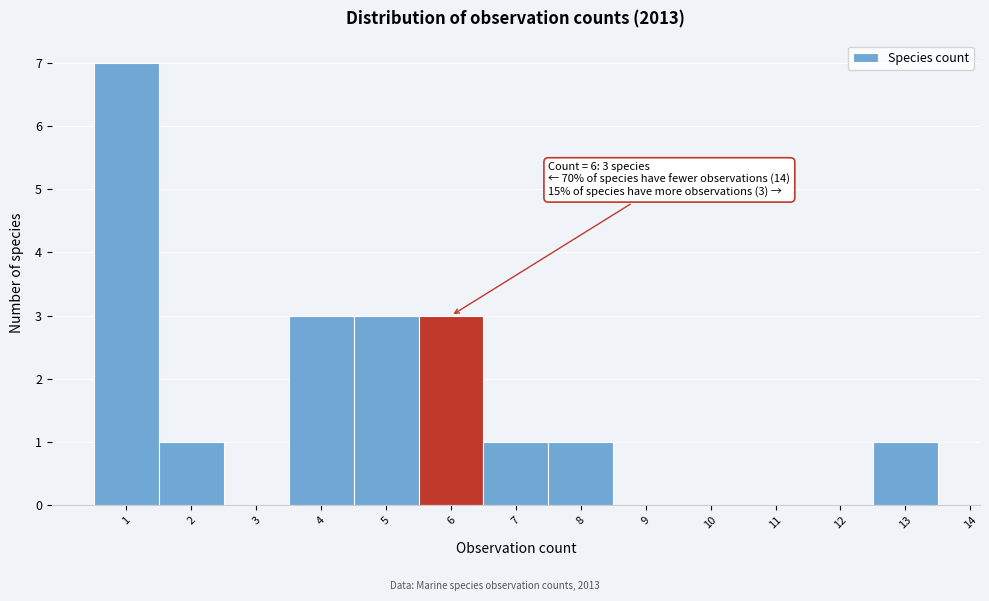

Over which range of the x-axis is the bar tallest?

0.5 to 1.5